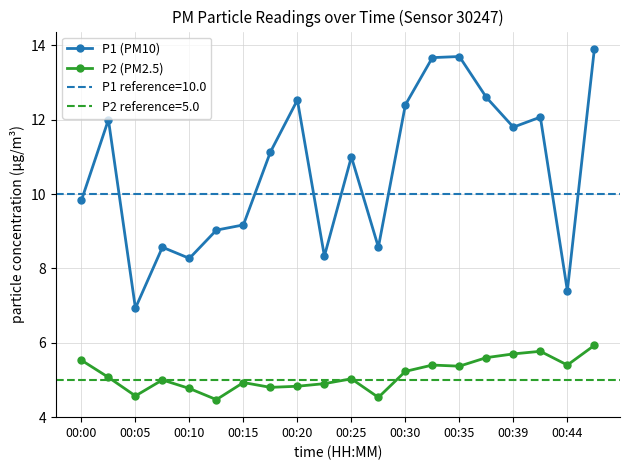

What is the value of the P1 (PM10) point at the 20th from the left?

13.9